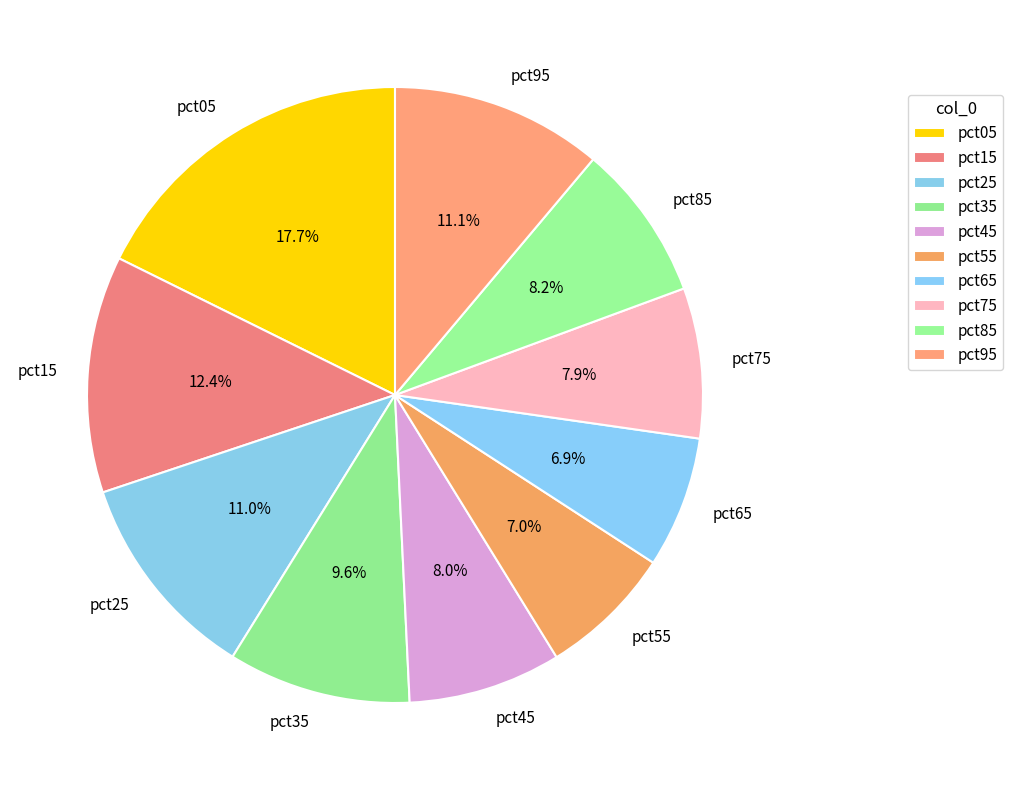

To the nearest percent, what is the difference between the pct55 and pct95 slice percentages?

4%